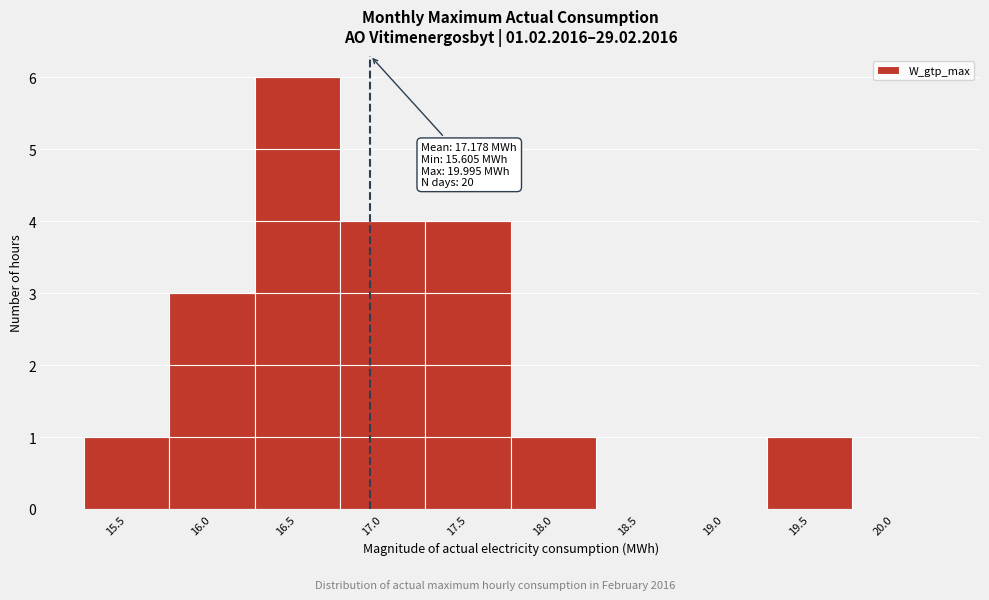

Reading left to right, extract all data points from this chart.

15.5=1	16.0=3	16.5=6	17.0=4	17.5=4	18.0=1	18.5=0	19.0=0	19.5=1	20.0=0